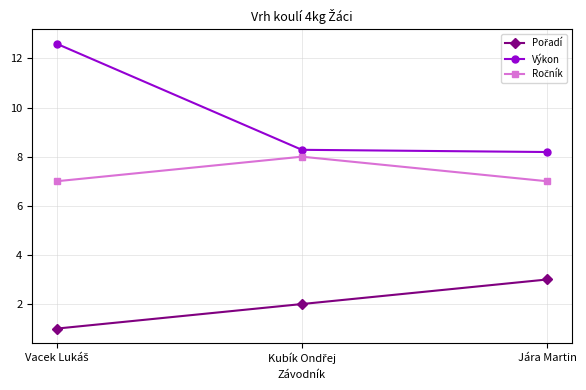

Which series has the largest range (max minus min)?

Výkon